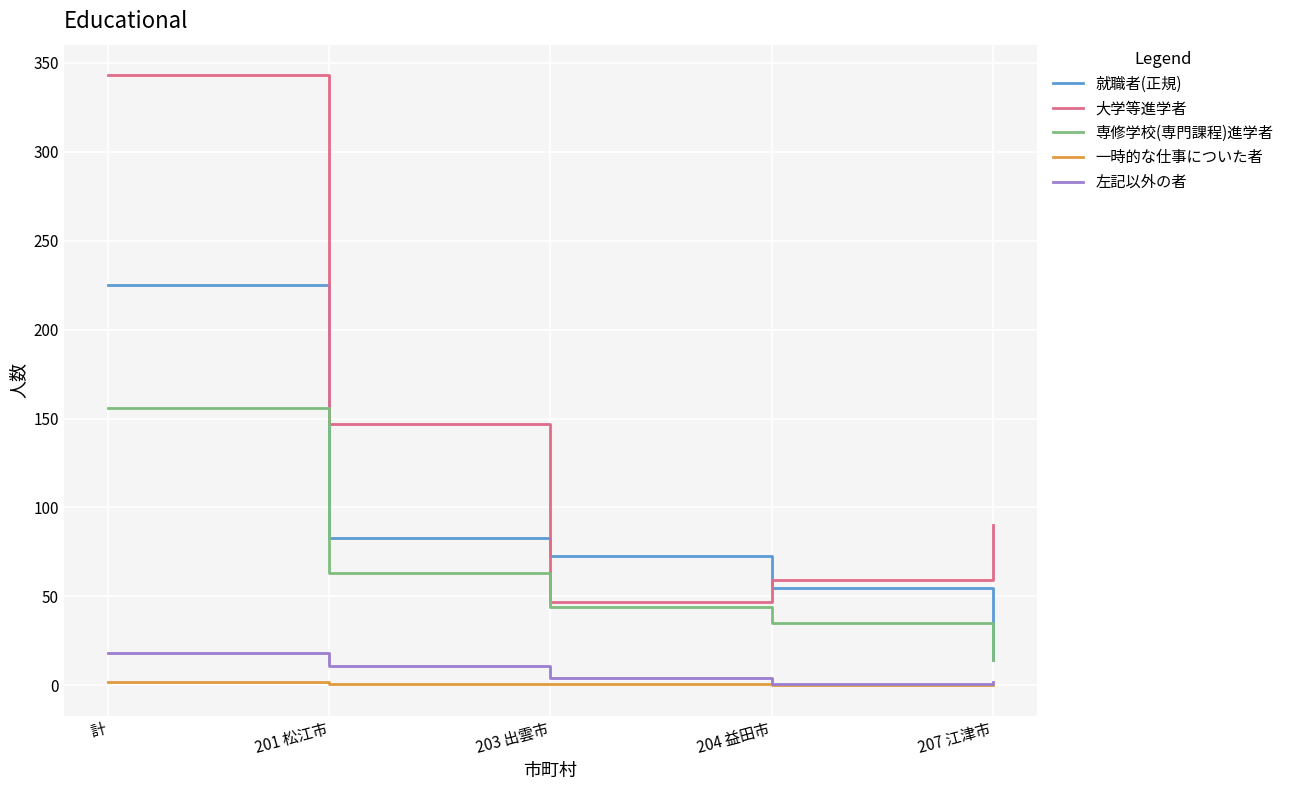

What is the maximum value for 大学等進学者?

343